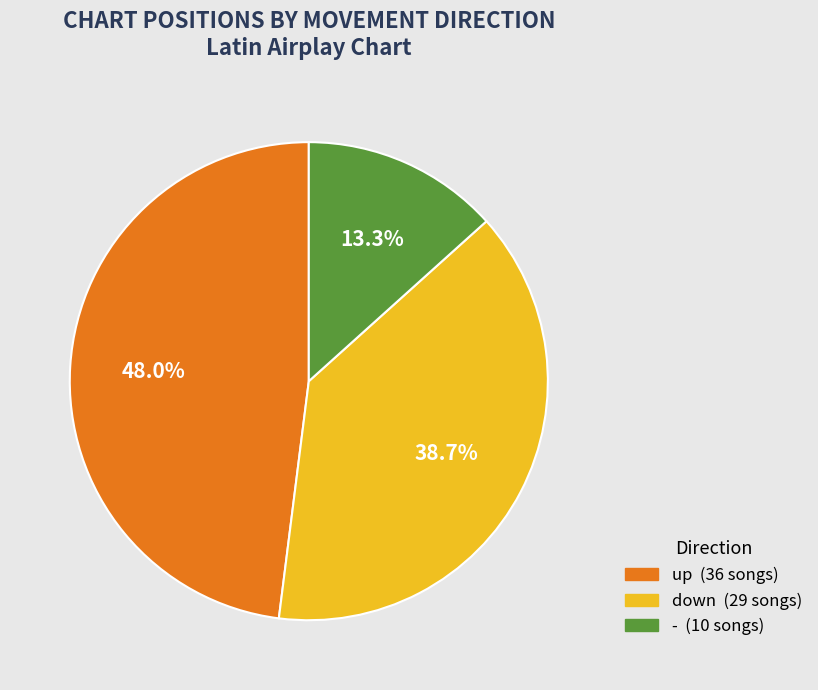

To the nearest percent, what percentage of the pie is up?

48%